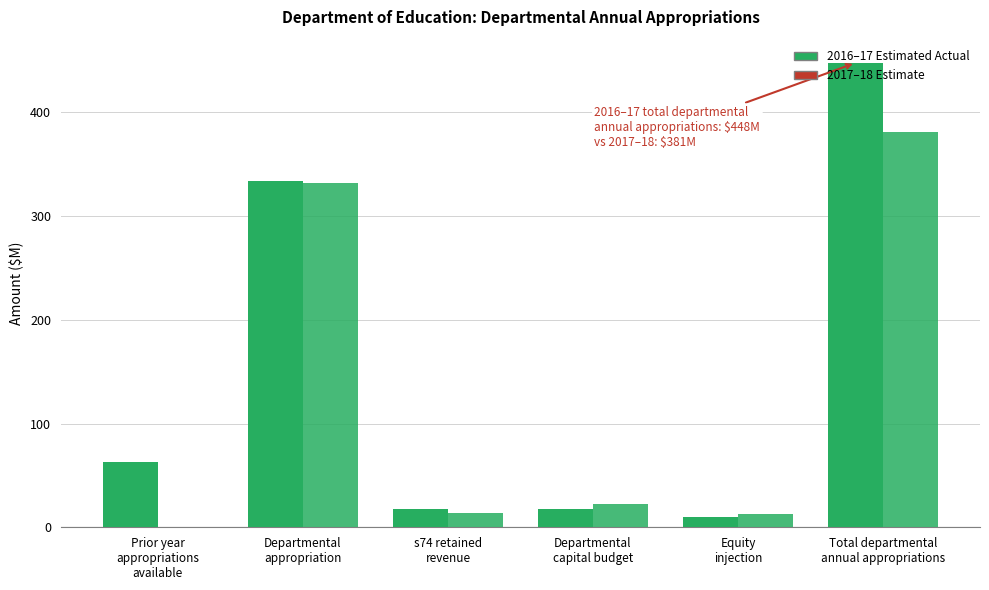

Between Total departmental
annual appropriations and s74 retained
revenue, which is larger?

Total departmental
annual appropriations